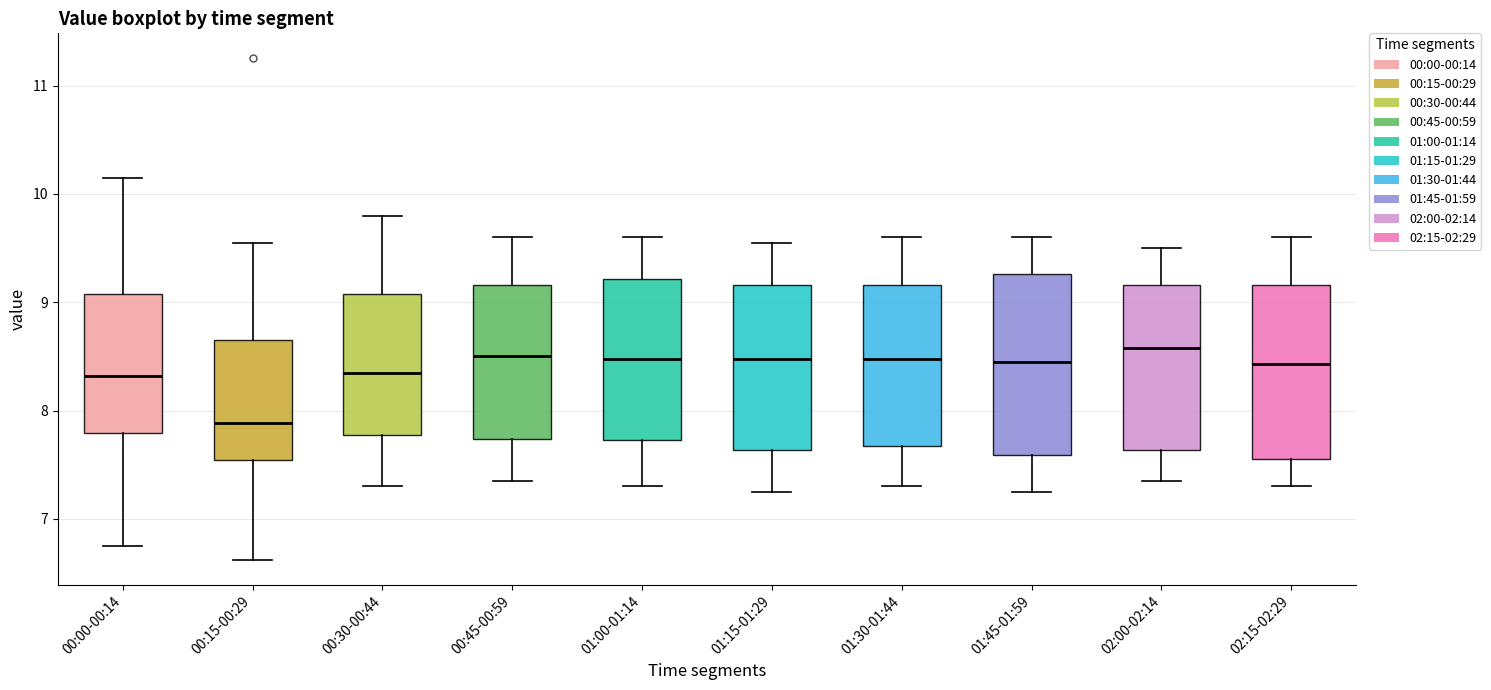

Reading left to right, transcribe this box plot: for each box, give where its median line is, the range the box spans, and where its two whiskers end, as read against the y-axis. The values are not printed on the chart, so give them approximately, as read against the axis.

00:00-00:14: median 8.3, box 7.8 to 9.1, whiskers 6.8 to 10.2
00:15-00:29: median 7.9, box 7.5 to 8.7, whiskers 6.6 to 9.6
00:30-00:44: median 8.4, box 7.8 to 9.1, whiskers 7.3 to 9.8
00:45-00:59: median 8.5, box 7.7 to 9.2, whiskers 7.4 to 9.6
01:00-01:14: median 8.5, box 7.7 to 9.2, whiskers 7.3 to 9.6
01:15-01:29: median 8.5, box 7.6 to 9.2, whiskers 7.3 to 9.6
01:30-01:44: median 8.5, box 7.7 to 9.2, whiskers 7.3 to 9.6
01:45-01:59: median 8.5, box 7.6 to 9.3, whiskers 7.3 to 9.6
02:00-02:14: median 8.6, box 7.6 to 9.2, whiskers 7.4 to 9.5
02:15-02:29: median 8.4, box 7.6 to 9.2, whiskers 7.3 to 9.6